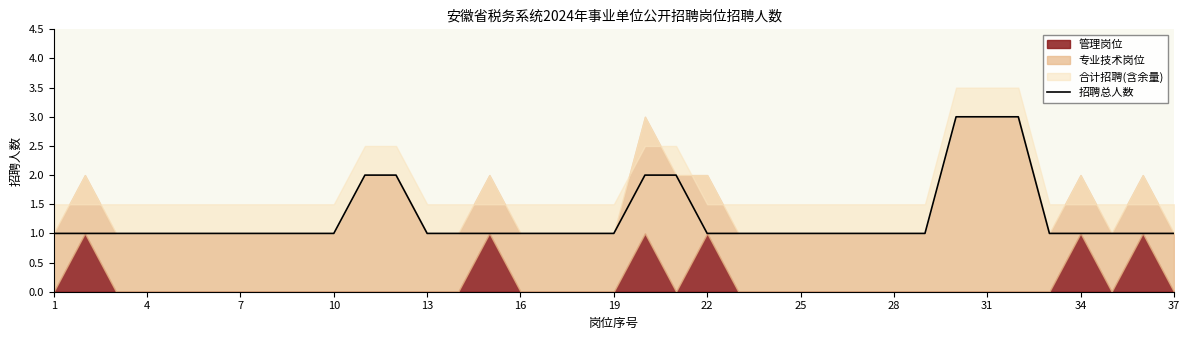

True or false: 招聘总人数 has a value of 1 at 19.

True